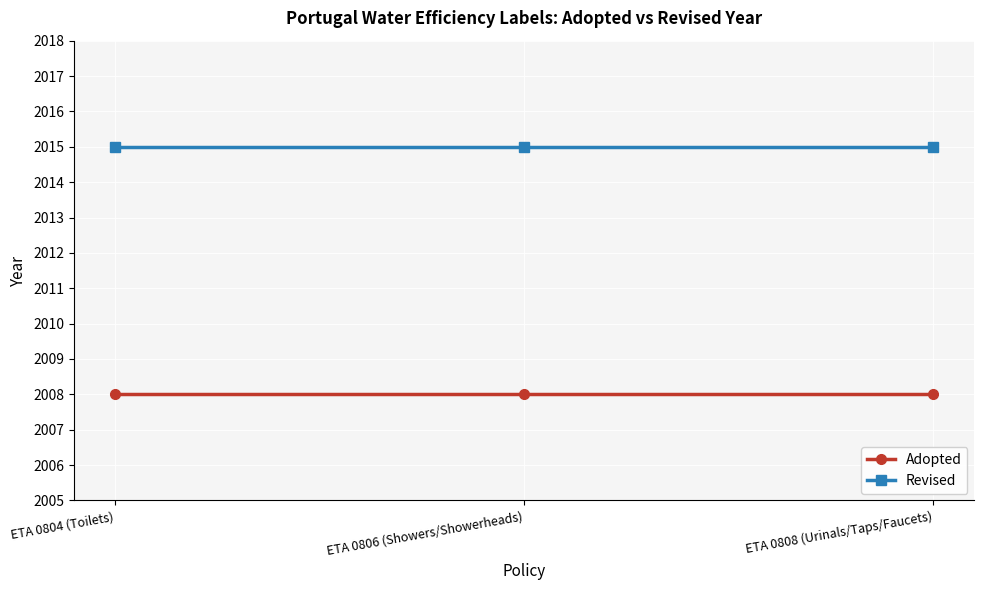

What is the highest value of the Adopted series?

2008